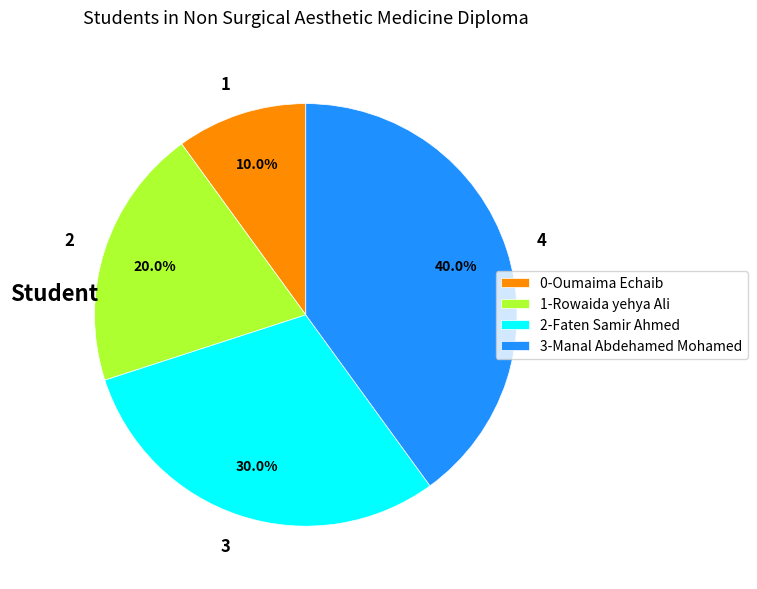

Does any single category account for the majority?

No